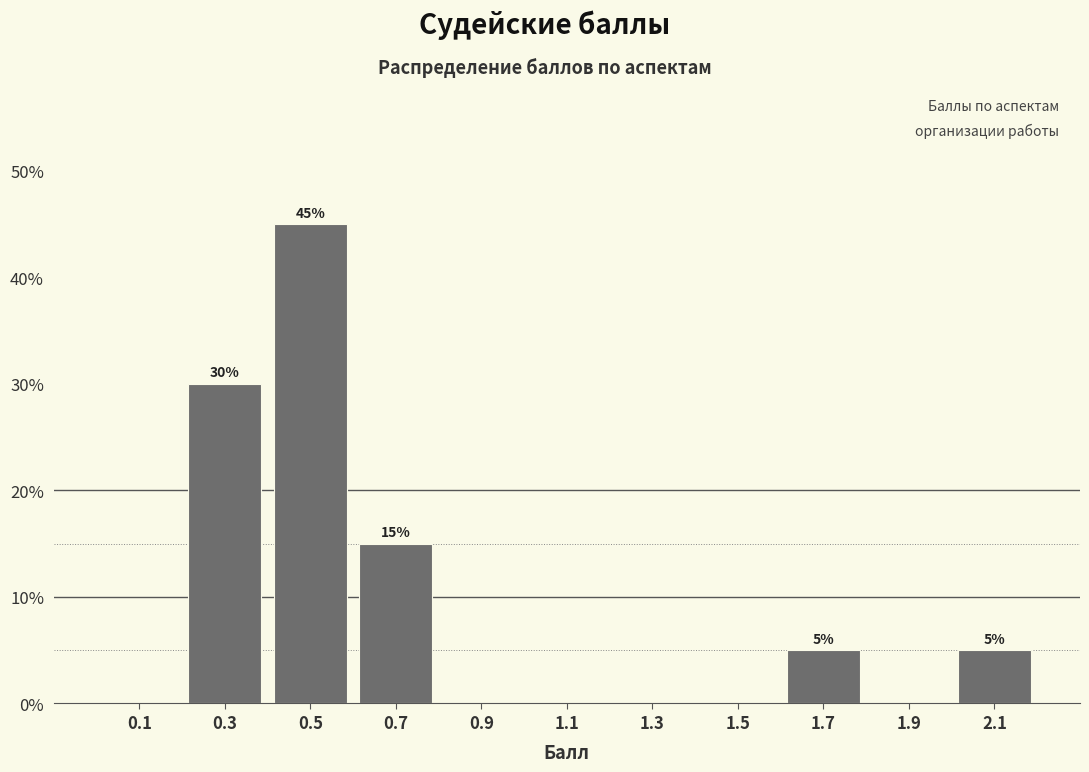

Over which range of the x-axis is the bar tallest?

0.4 to 0.6